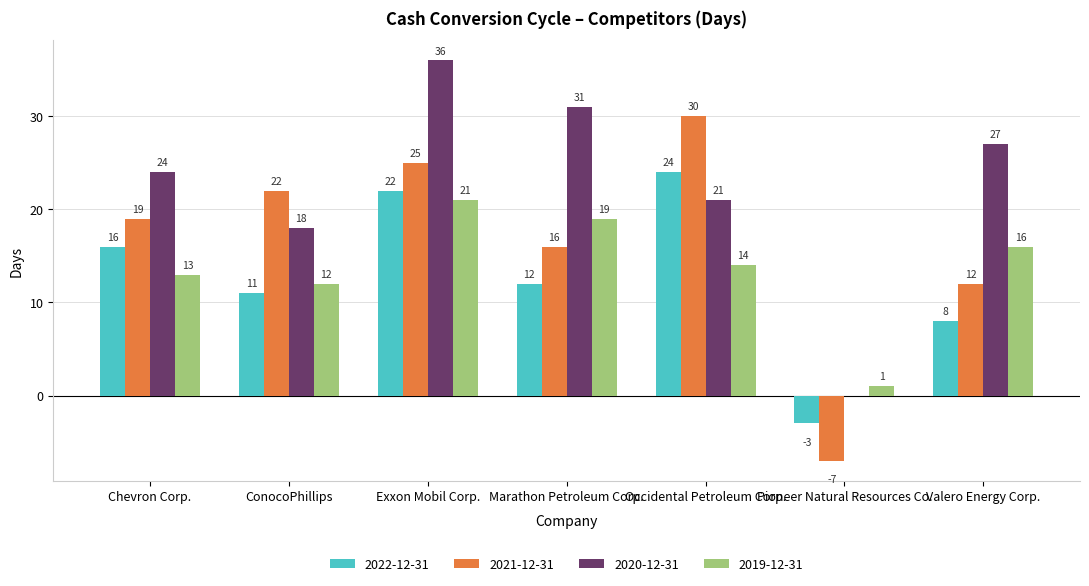

Between Chevron Corp. and Marathon Petroleum Corp., which series saw the biggest shift?

2020-12-31